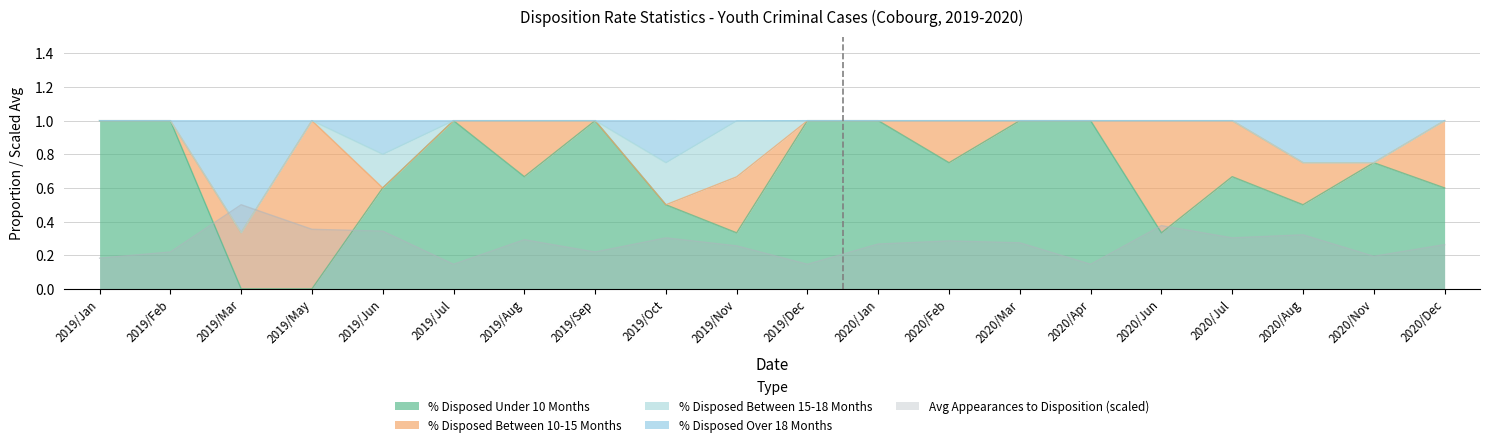

What is the label of the 1st point from the left?

2019/Jan